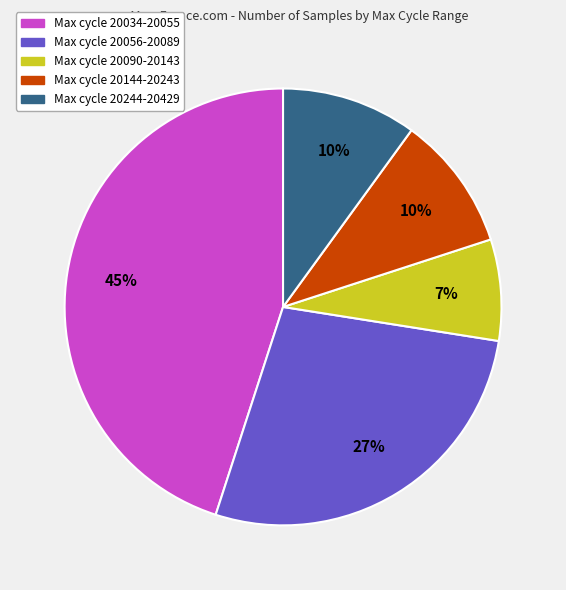

To the nearest percent, what is the difference between the largest and smallest slice percentages?

38%